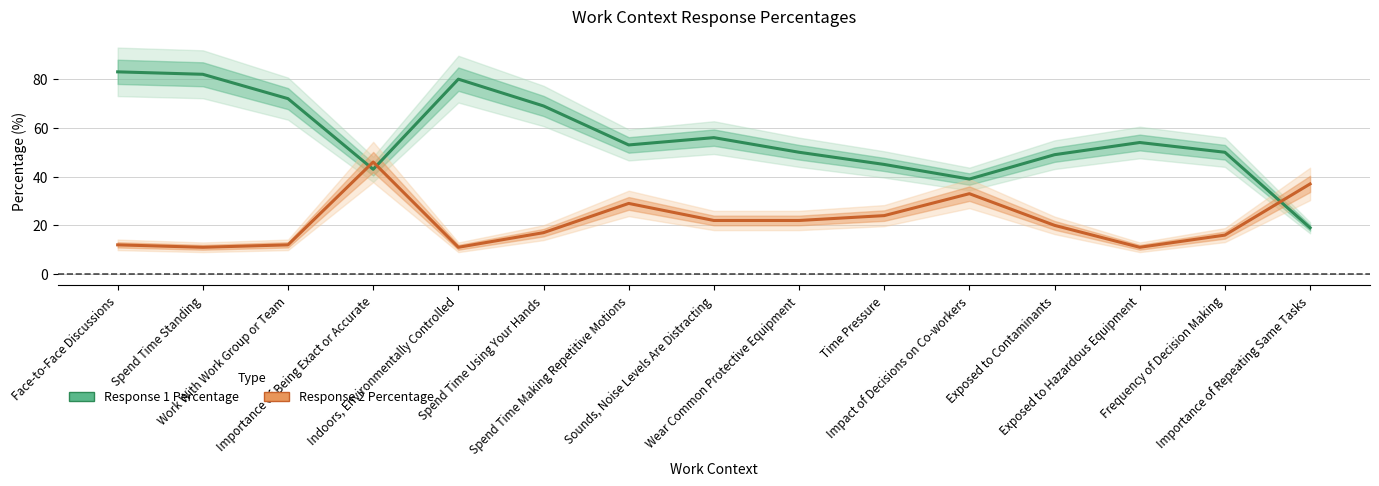

At how many categories does at least one series exceed 19?

15